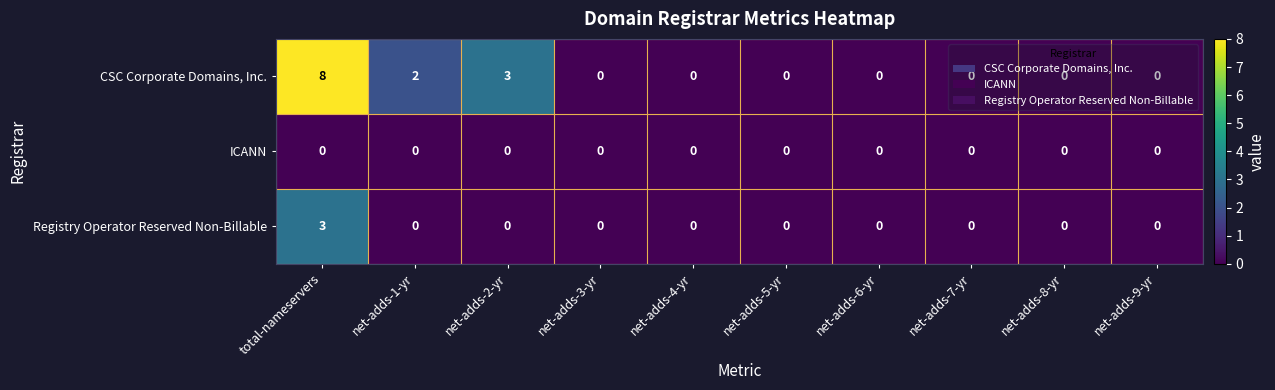

What value does the CSC Corporate Domains, Inc. series have at total-nameservers?

8